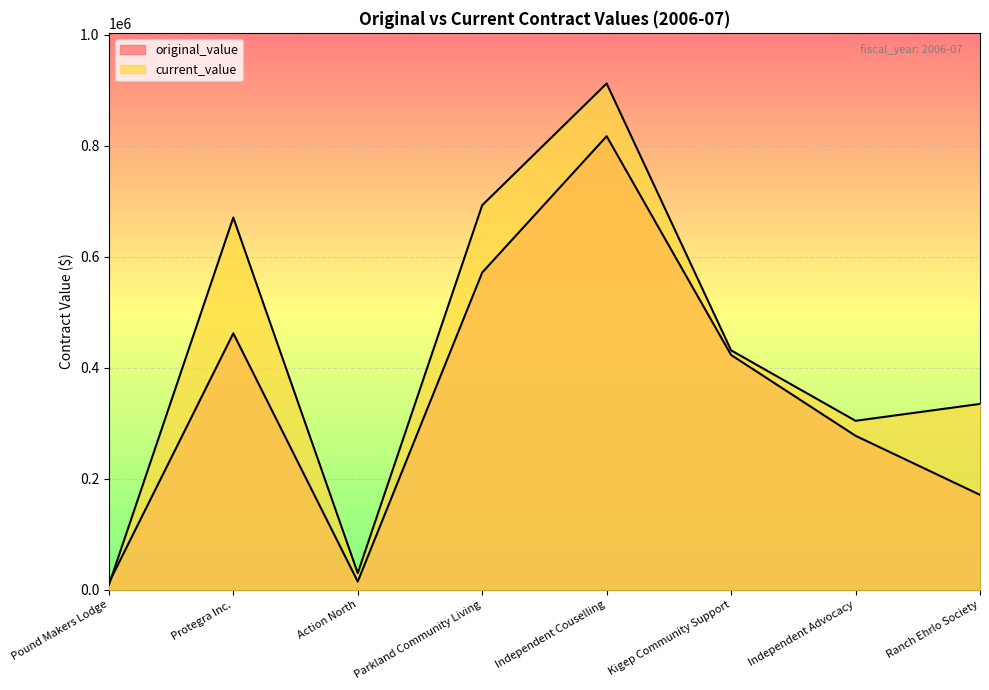

How many series are shown in this chart?

2